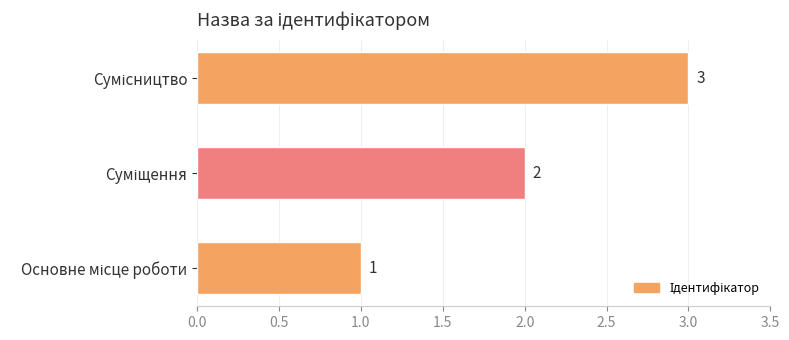

What is the greatest value displayed?

3